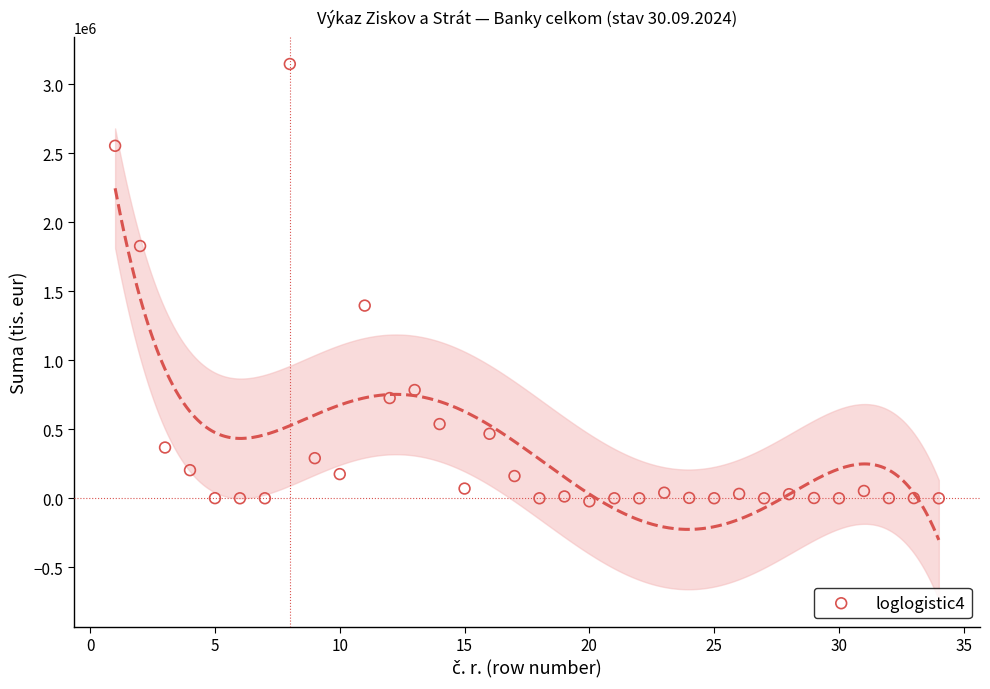

What is the range of Y values (max minus min)?

3168236